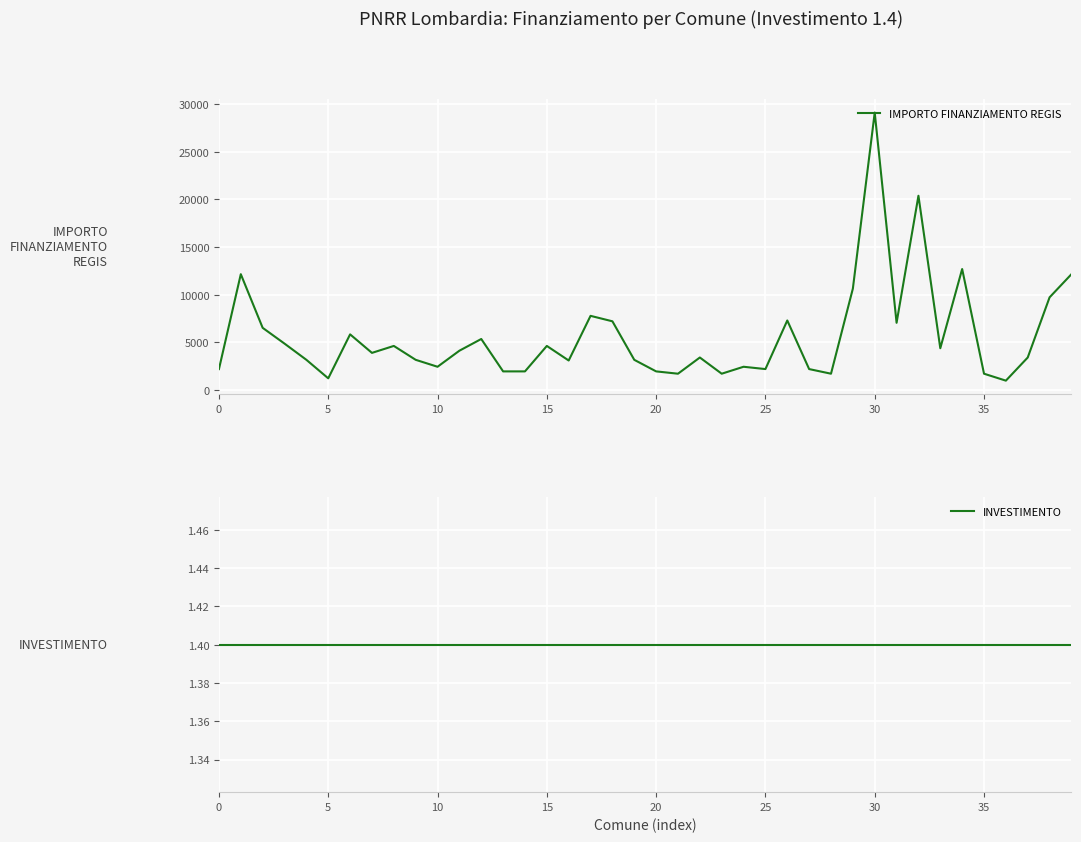

How many data points in IMPORTO FINANZIAMENTO REGIS are less than 3888?

20